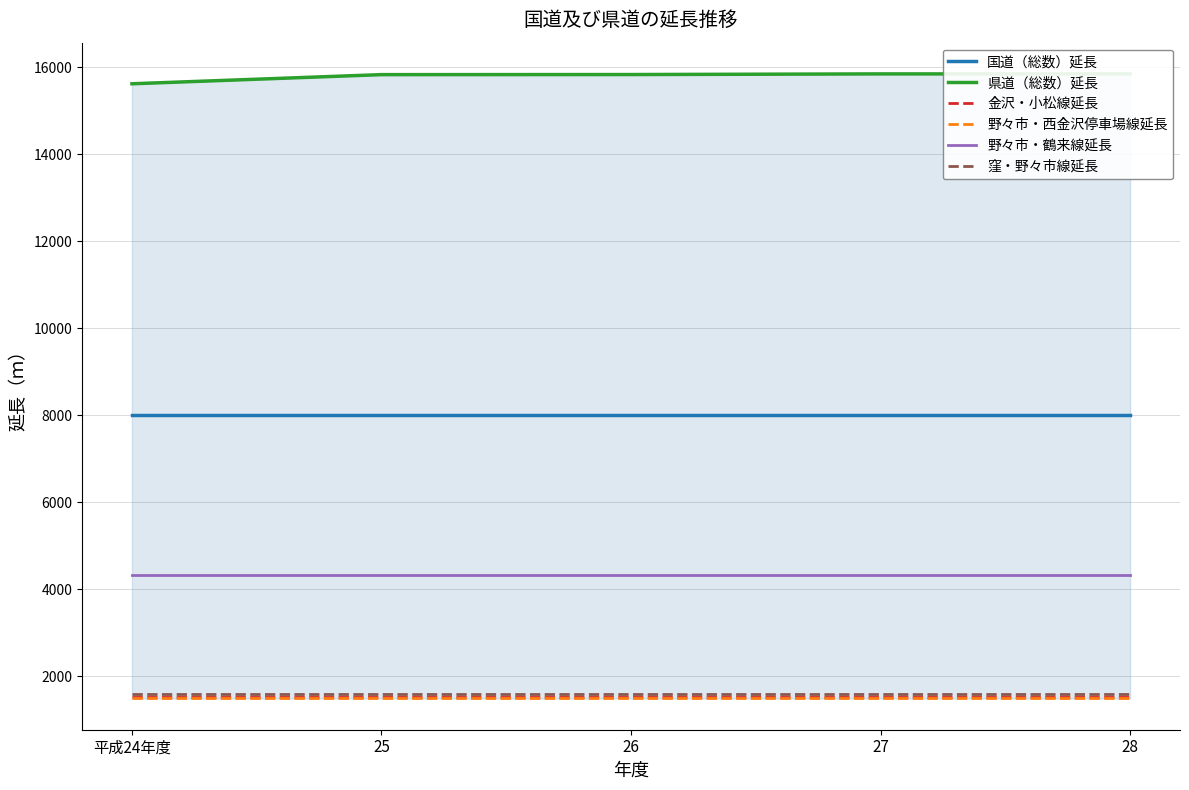

At how many categories does at least one series exceed 5342?

5